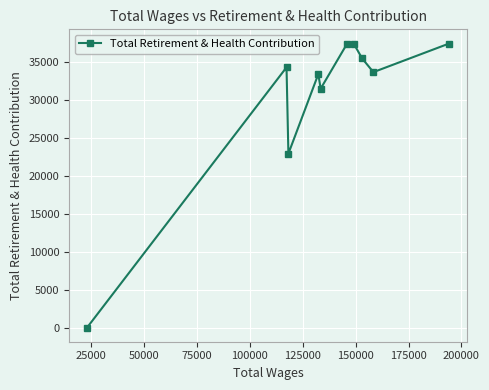

True or false: the data has more than 1 interior local peaks.

True